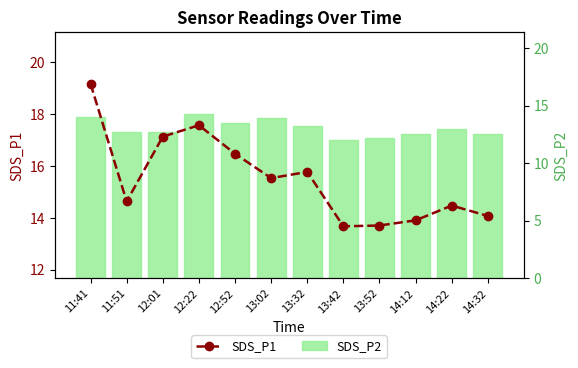

What are all the series names shown in the legend?

SDS_P1, SDS_P2